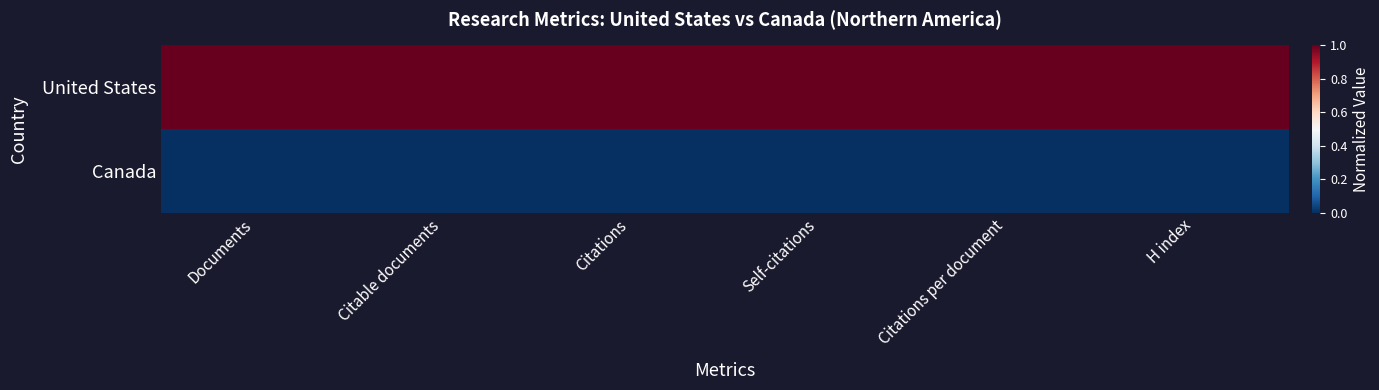

Which category has the lowest value across all series?

Documents